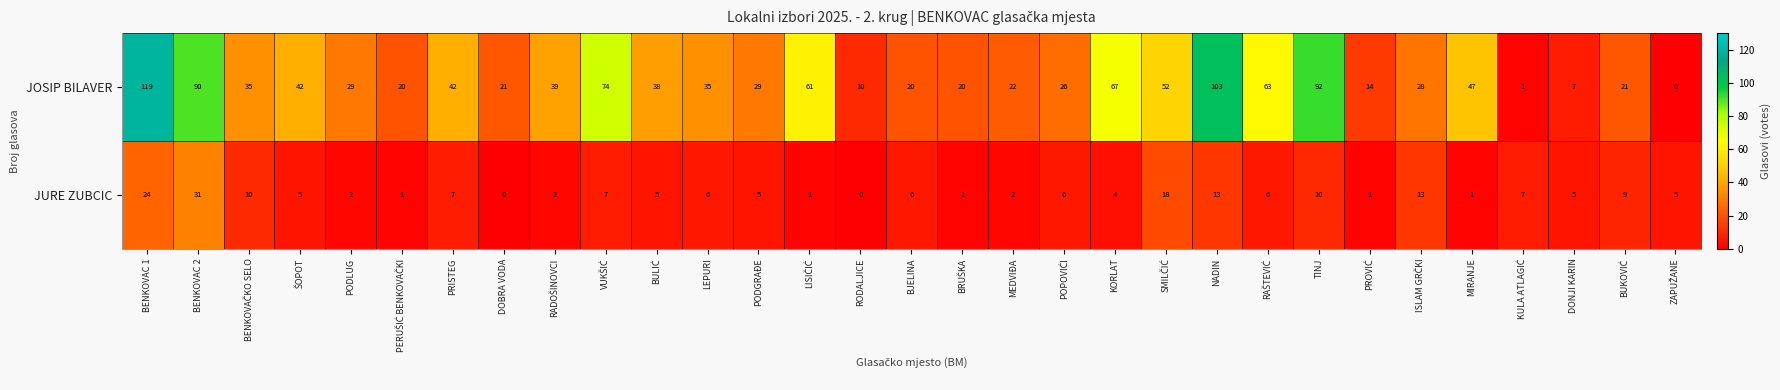

What is the difference between the maximum and minimum values in the JURE ZUBCIC series?

31